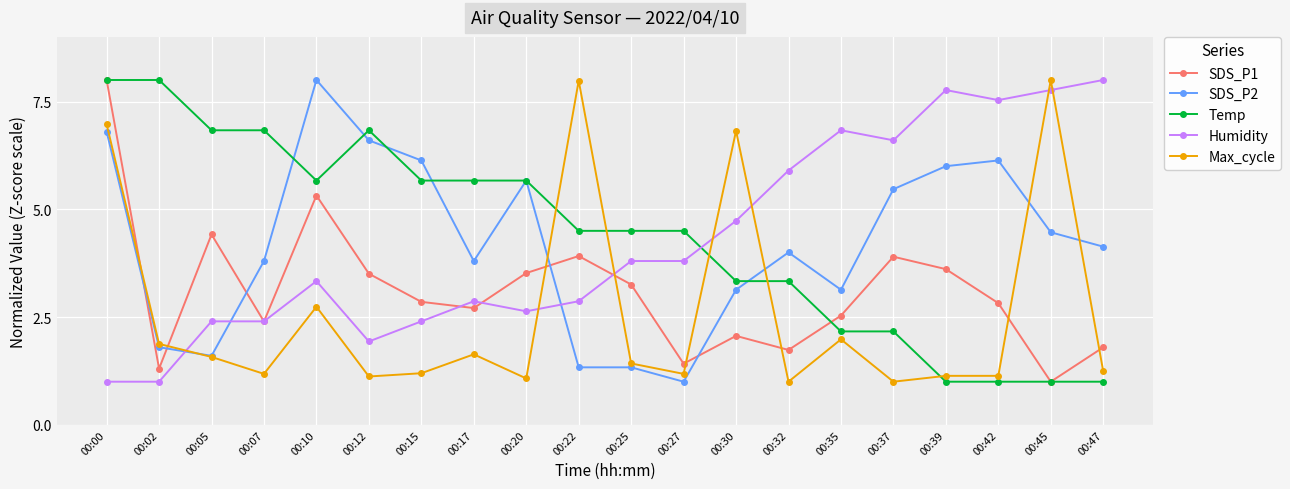

Where is the first local maximum for SDS_P1?

00:05